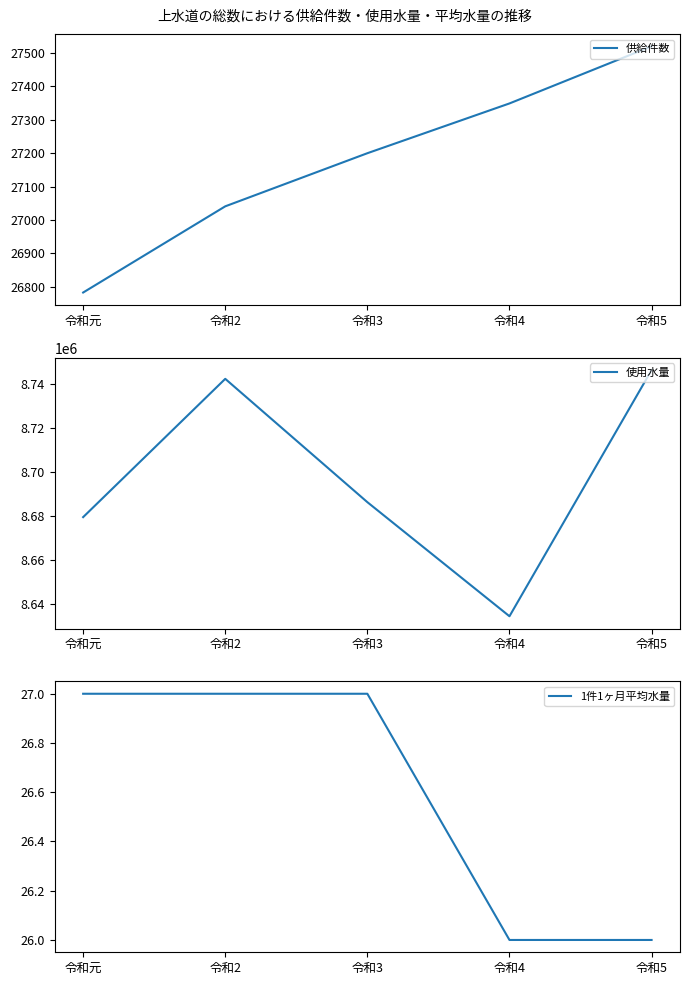

What is the label of the 2nd point from the left?

令和2